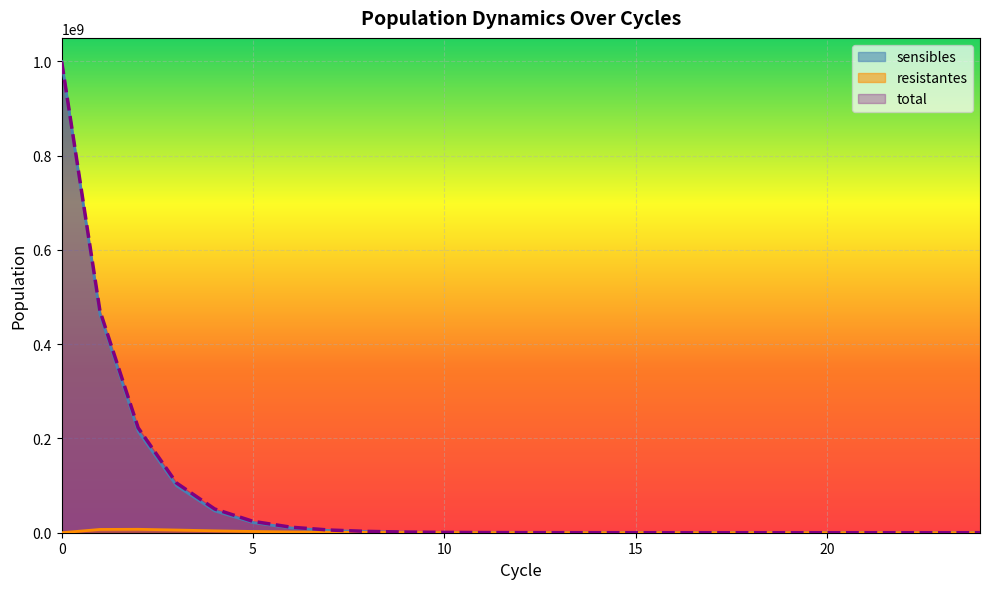

Reading left to right, what are all the values shown in this chart?

sensibles: 0=1000000000.0	1=464000000.0	2=215296000.0	3=99897344.0	4=46352367.6	5=21507498.6	6=9979479.3	7=4630478.4	8=2148542.0	9=996923.5	10=462572.5	11=214633.6	12=99590.0	13=46209.8	14=21441.3	15=9948.8	16=4616.2	17=2141.9	18=993.9	19=461.1	20=214.0	21=99.3	22=46.1	23=21.4	24=9.9
resistantes: 0=0.0	1=6960000.0	2=7266240.0	3=5712879.4	4=4008755.5	5=2647690.7	6=1685352.8	7=1046961.8	8=639466.0	9=385844.1	10=230728.2	11=137041.8	12=80978.1	13=47660.5	14=27964.7	15=16368.7	16=9563.1	17=5578.7	18=3250.6	19=1892.3	20=1100.7	21=639.9	22=371.8	23=216.0	24=125.4
total: 0=1000000000.0	1=470960000.0	2=222562240.0	3=105610223.4	4=50361123.2	5=24155189.3	6=11664832.1	7=5677440.2	8=2788008.0	9=1382767.6	10=693300.7	11=351675.5	12=180568.1	13=93870.2	14=49406.0	15=26317.5	16=14179.4	17=7720.7	18=4244.4	19=2353.4	20=1314.7	21=739.2	22=417.9	23=237.4	24=135.3